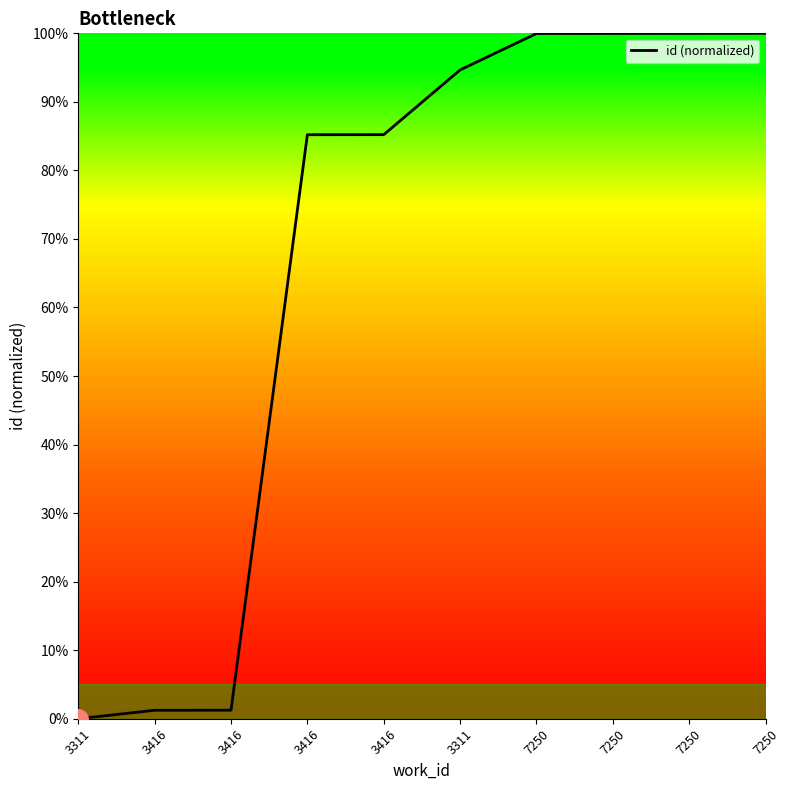

Does the chart have visible grid lines?

No